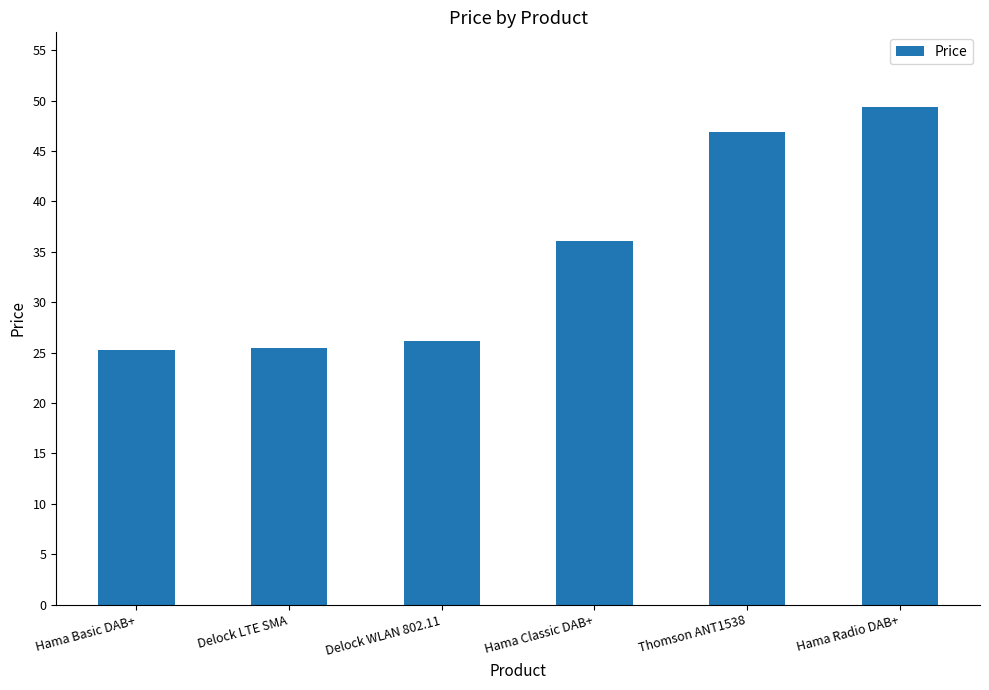

What is the label of the 5th bar from the left?

Thomson ANT1538